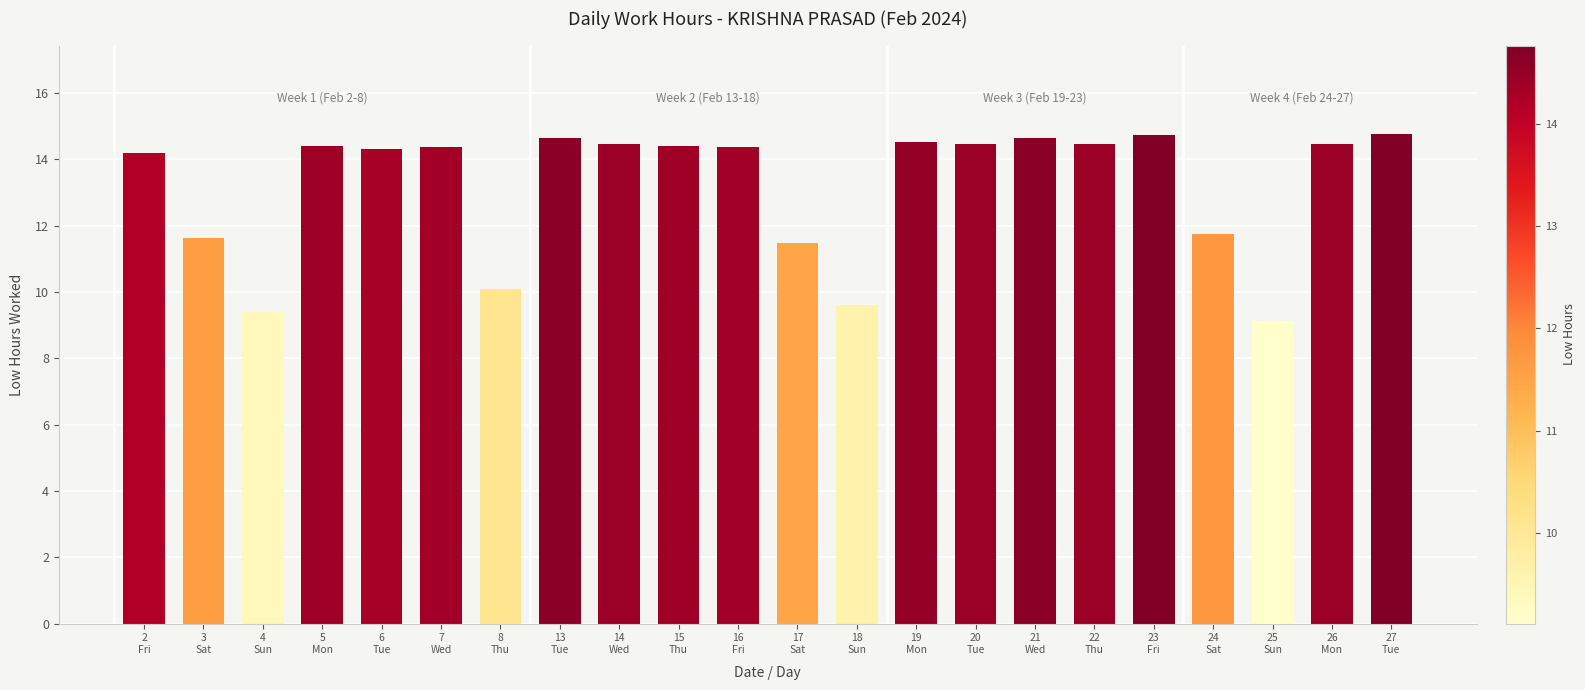

What is the label of the 16th bar from the left?

21
Wed